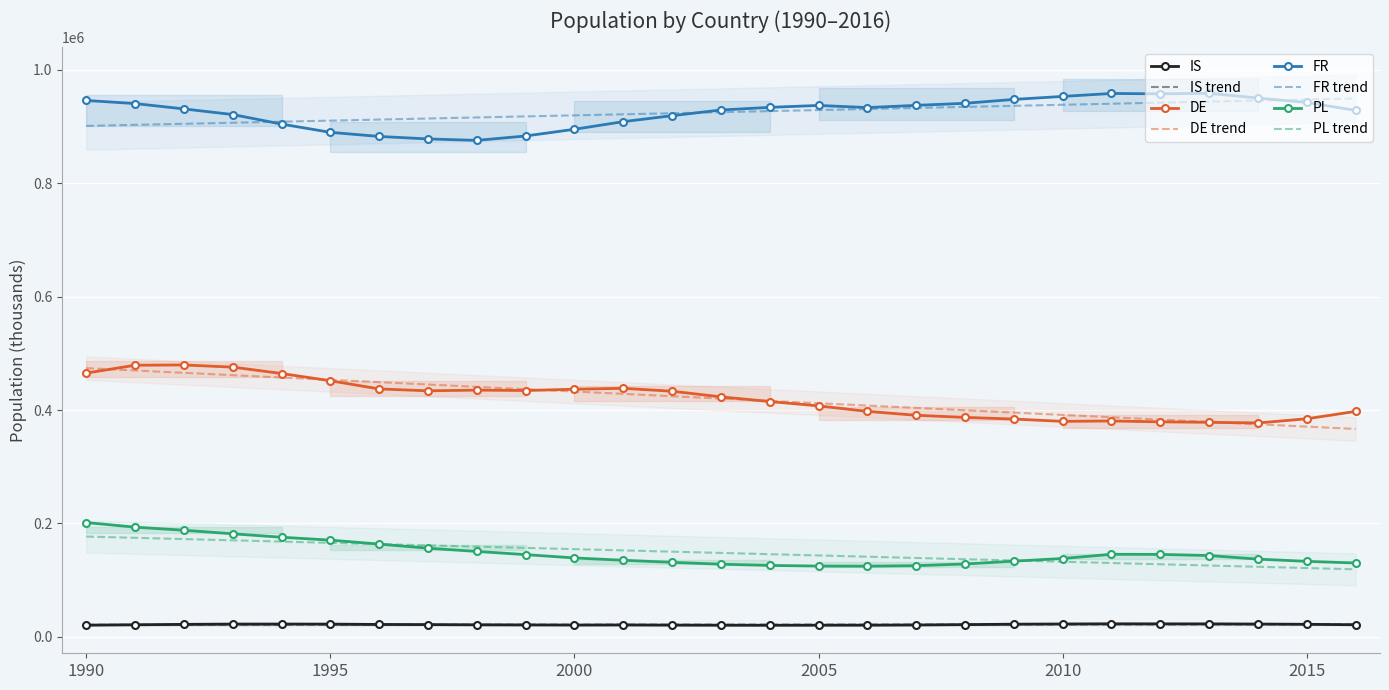

How many interior local valleys does the DE series have?

4